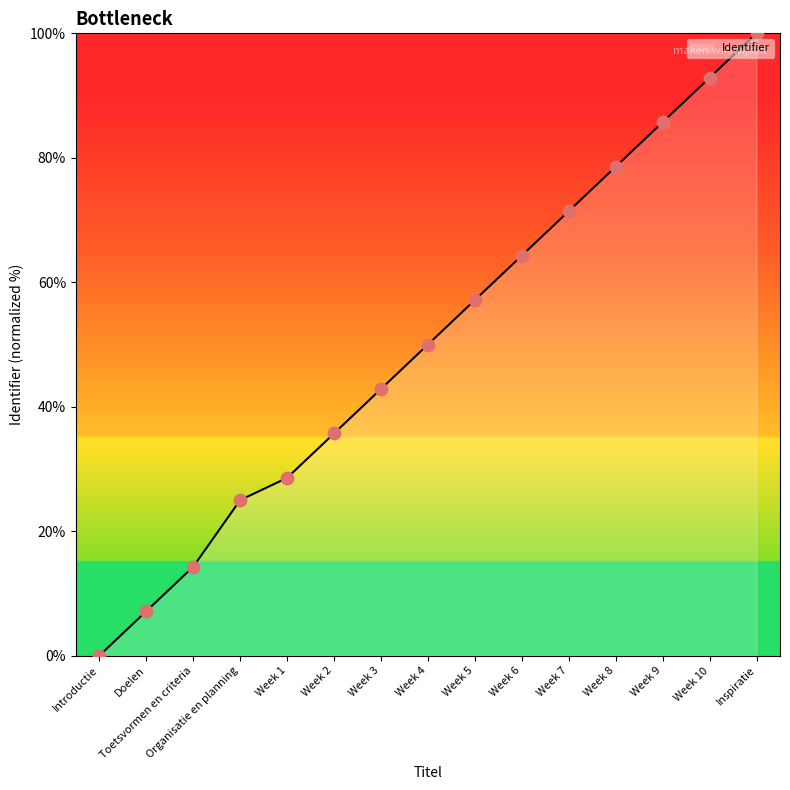

Between Inspiratie and Week 3, which is larger?

Inspiratie